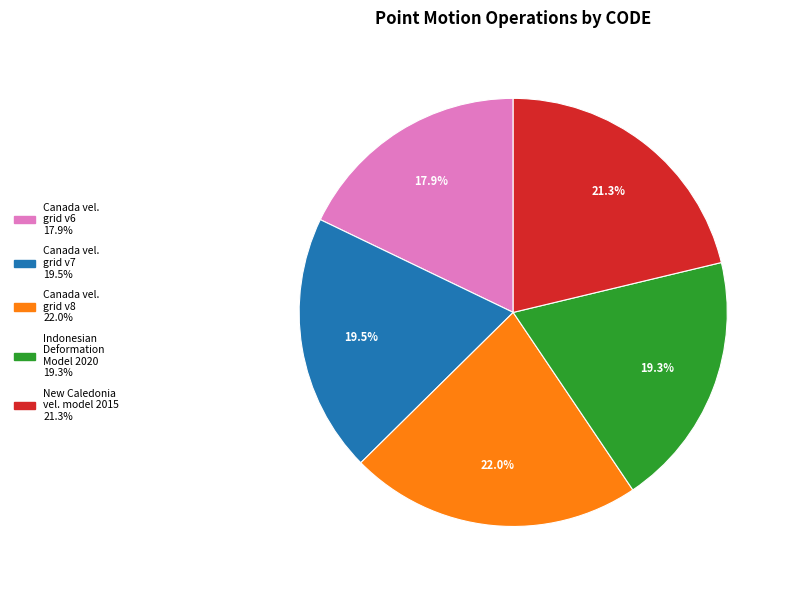

Does any single category account for the majority?

No